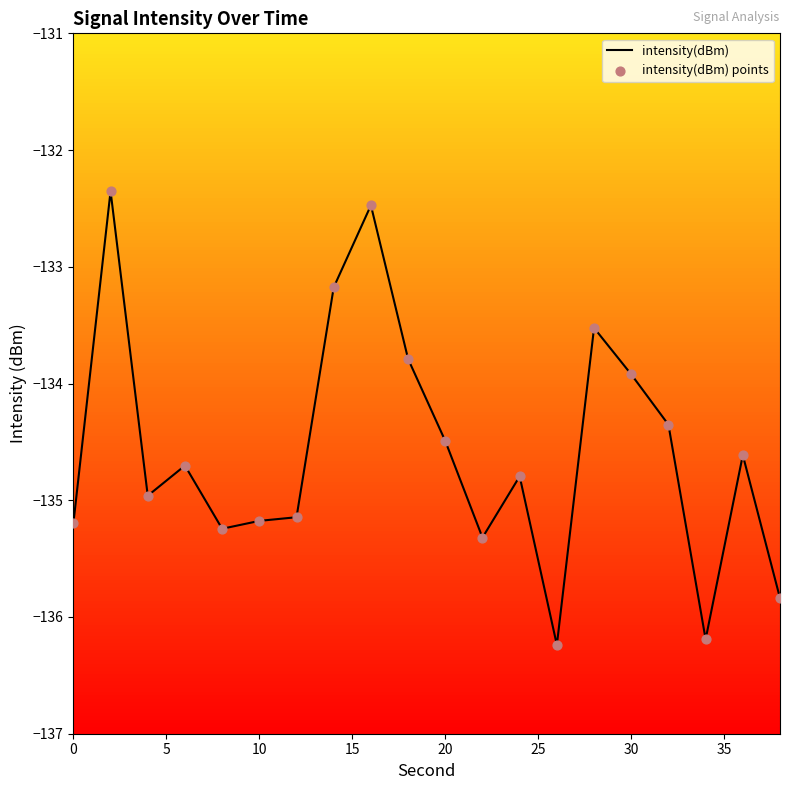

What is the difference between the maximum and minimum values?

3.9